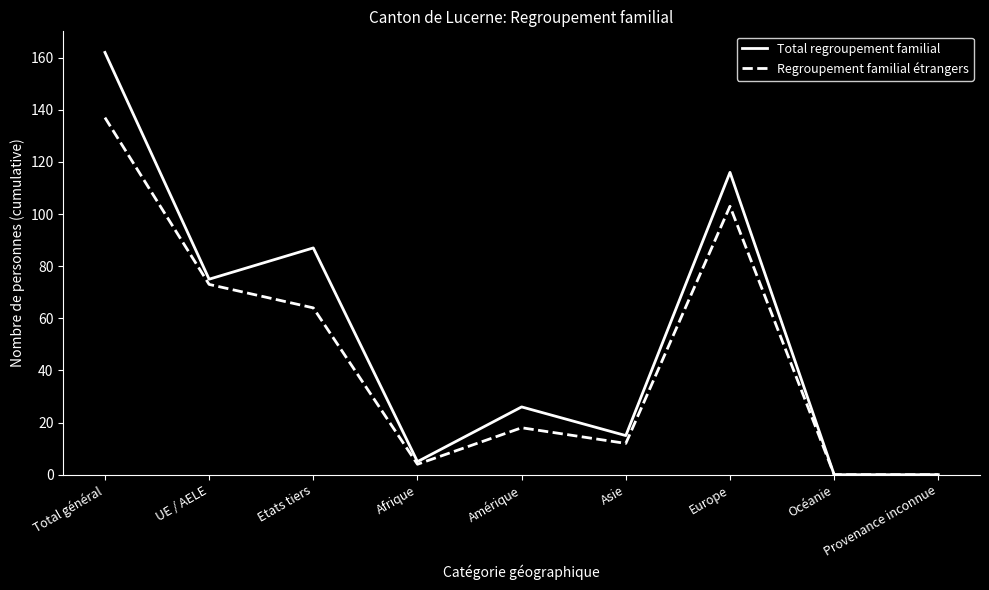

What is the maximum value shown in the chart?

162